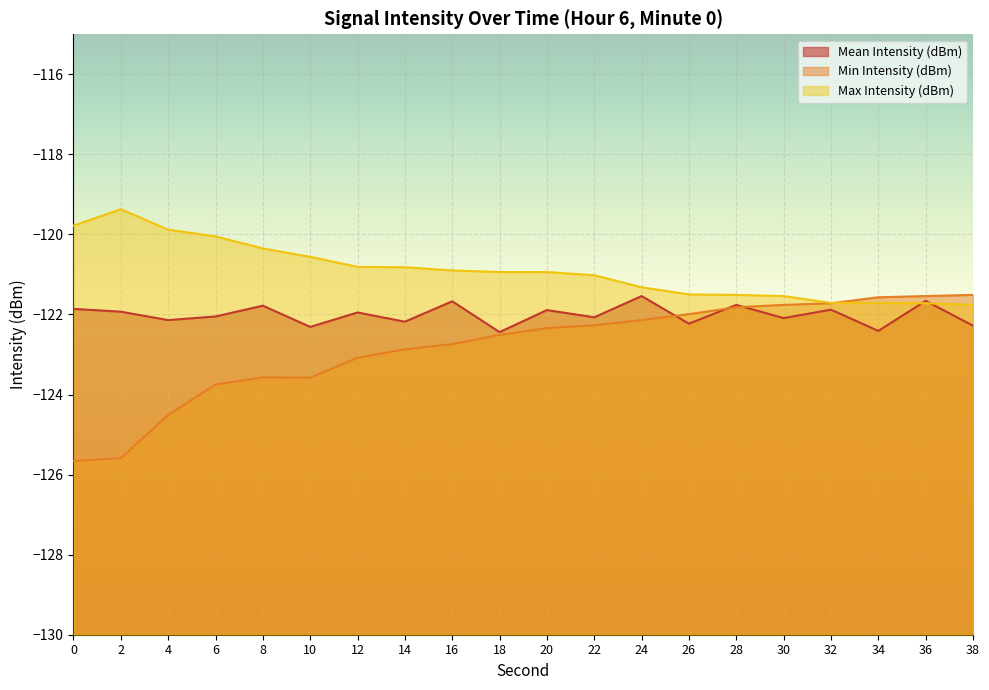

At which label is Mean Intensity (dBm) closest to -121?

24